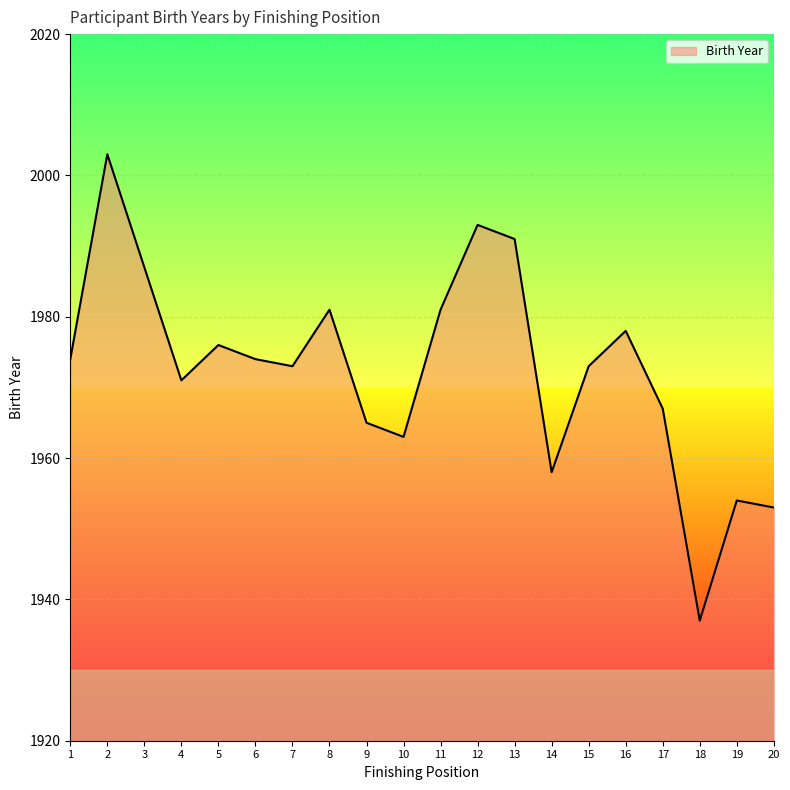

What is the sum of the values at 16 and 11?

3959